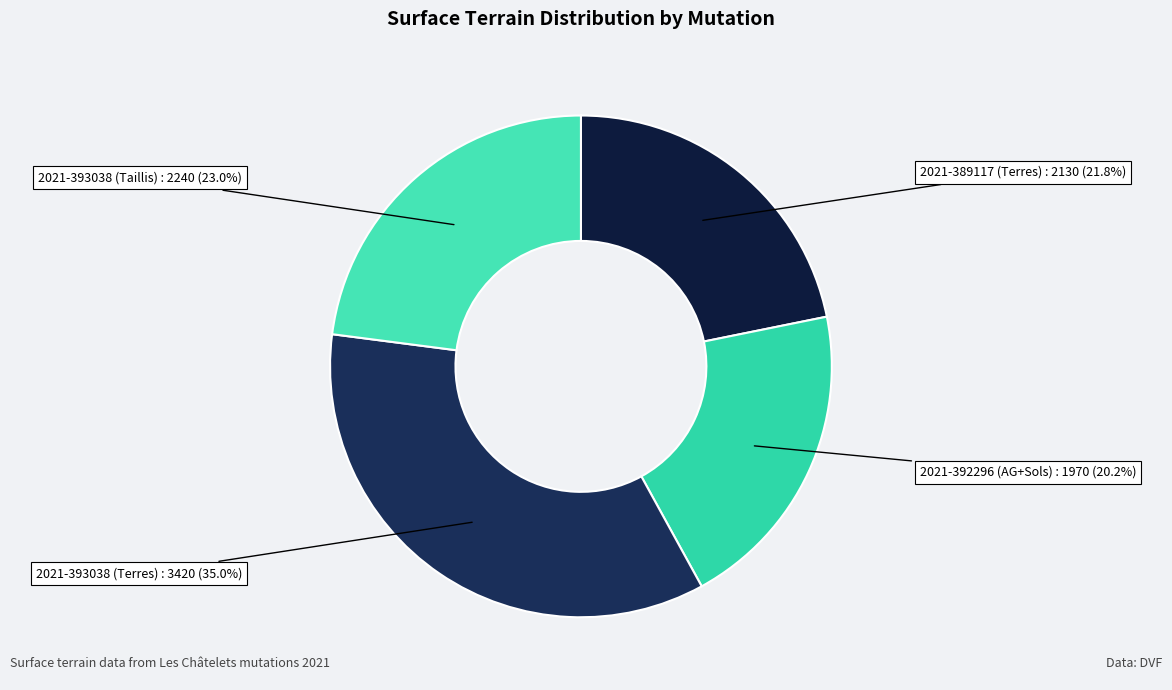

Is the sum of 2021-393038 (Terres) and 2021-392296 (AG+Sols) greater than half?

Yes